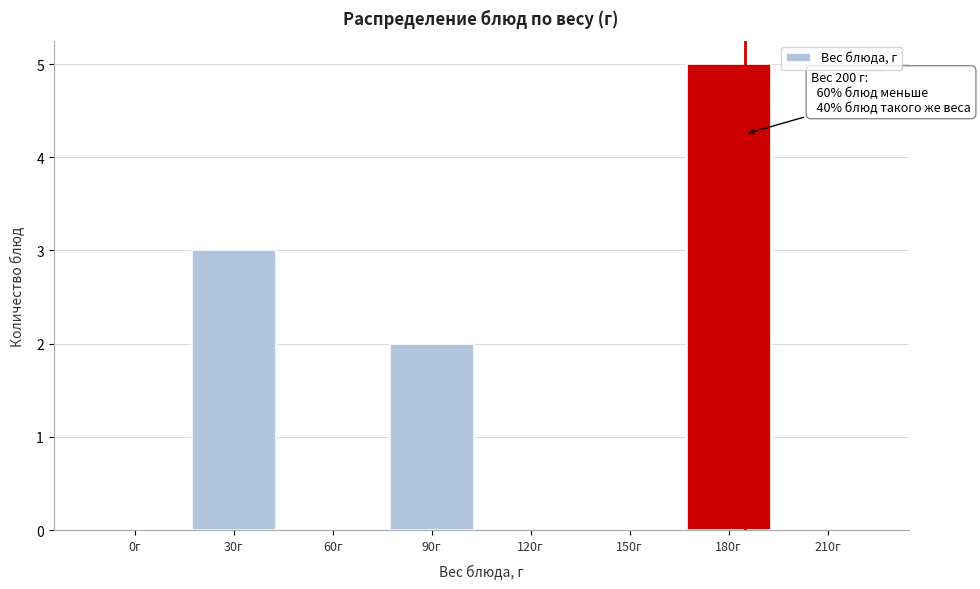

What is the sum of the values at 30г and 90г?

5